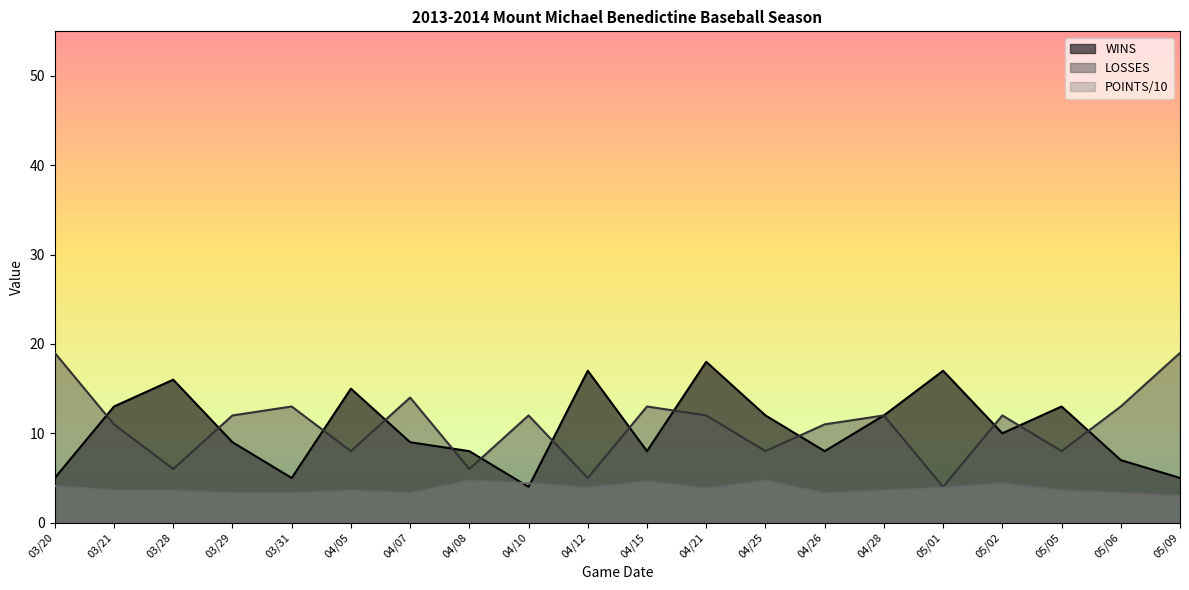

How many interior local valleys does the POINTS series have?

4